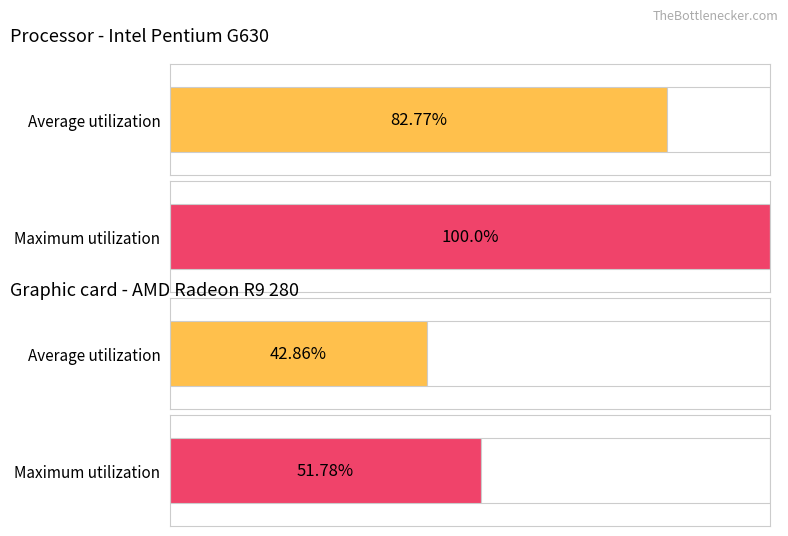

Does the chart contain stacked bars?

No